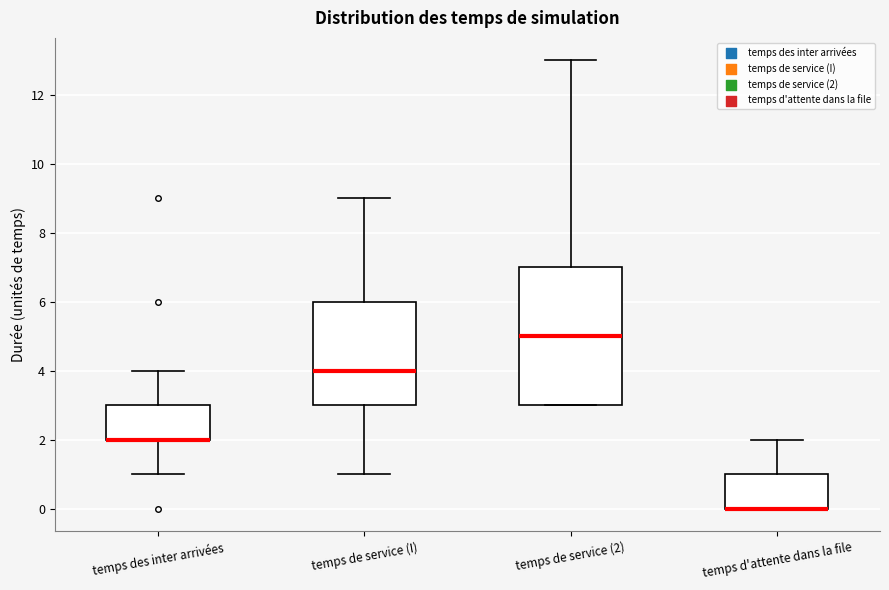

Reading left to right, read every box against the y-axis: the position of its median line, the range the box covers, and the ends of its whiskers. The values are not printed on the chart, so give them approximately, as read against the axis.

temps des inter arrivées: median 2 (drawn on the box's lower edge), box 2 to 3, whiskers 1 to 4
temps de service (I): median 4, box 3 to 6, whiskers 1 to 9
temps de service (2): median 5, box 3 to 7, whiskers 3 to 13
temps d'attente dans la file: median 0 (drawn on the box's lower edge), box 0 to 1, whiskers 0 to 2